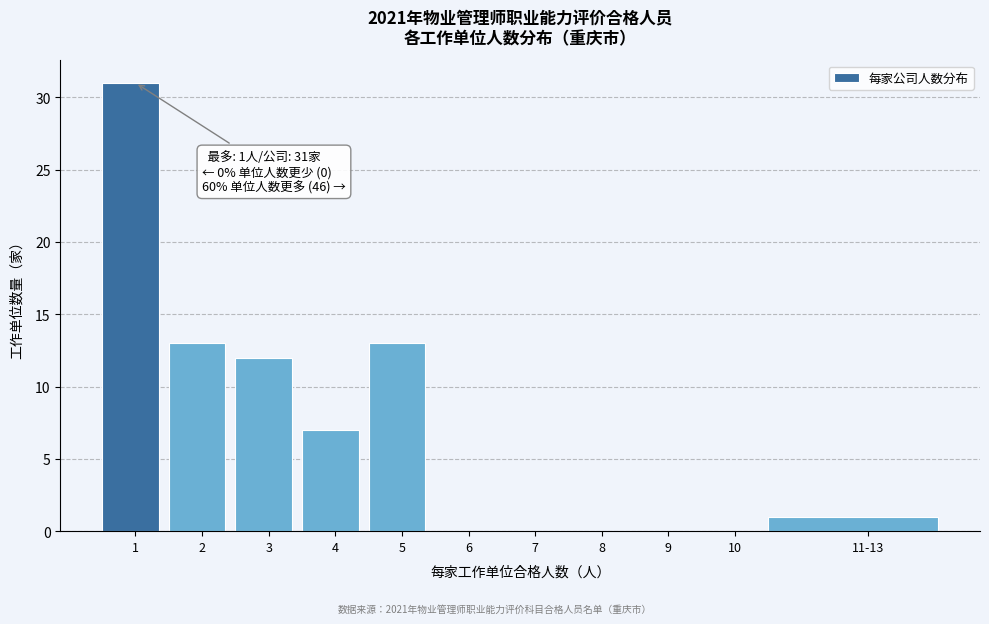

Reading left to right, list all the values displayed in this chart.

1=31	2=13	3=12	4=7	5=13	6=0	7=0	8=0	9=0	10=0	11-13=1